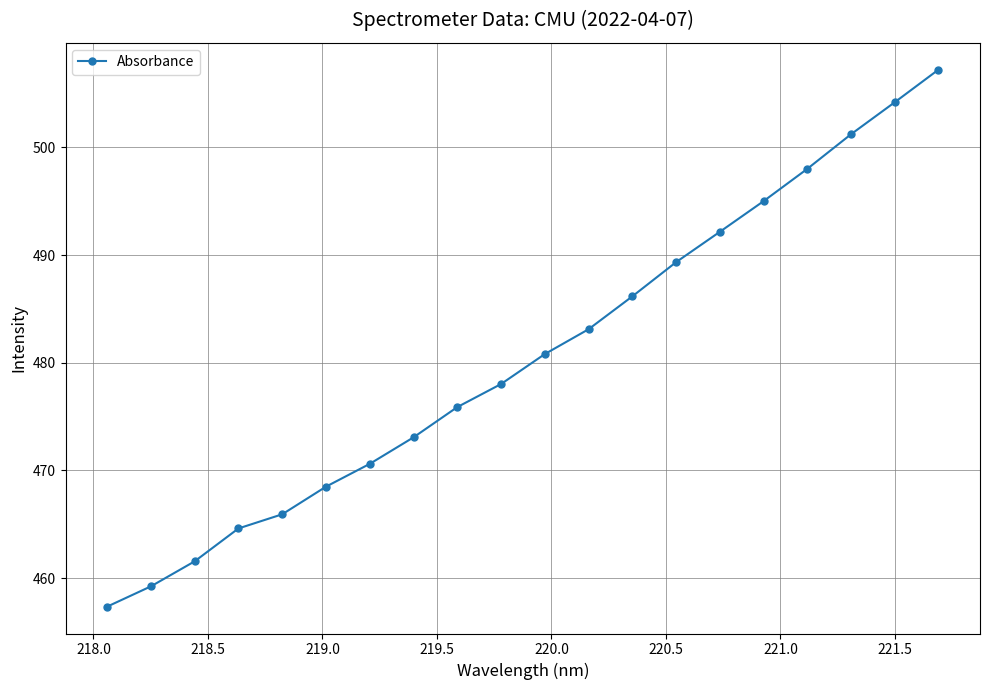

What is the smallest value displayed?

457.3